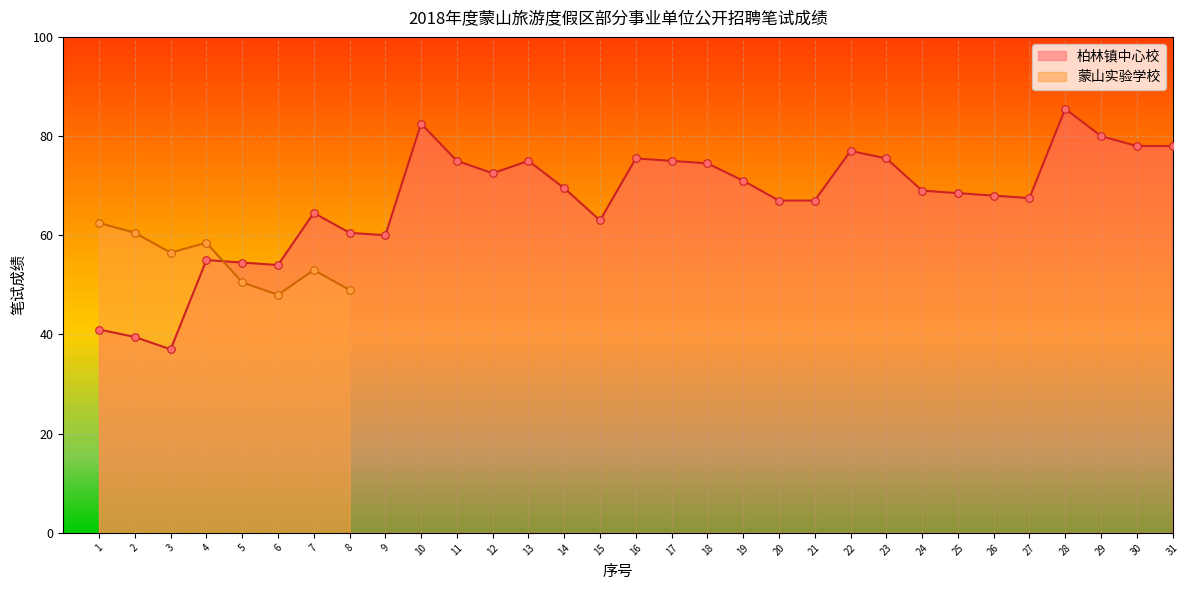

What is the ratio of the value at 19 to the value at 20?

1.1